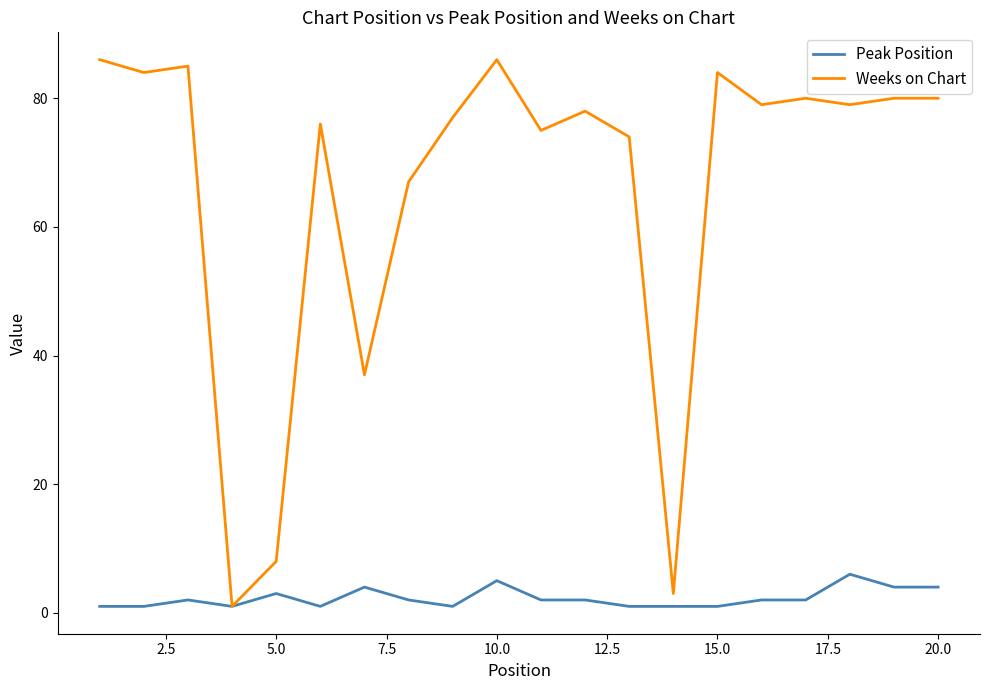

What is the highest value of the Peak Position series?

6